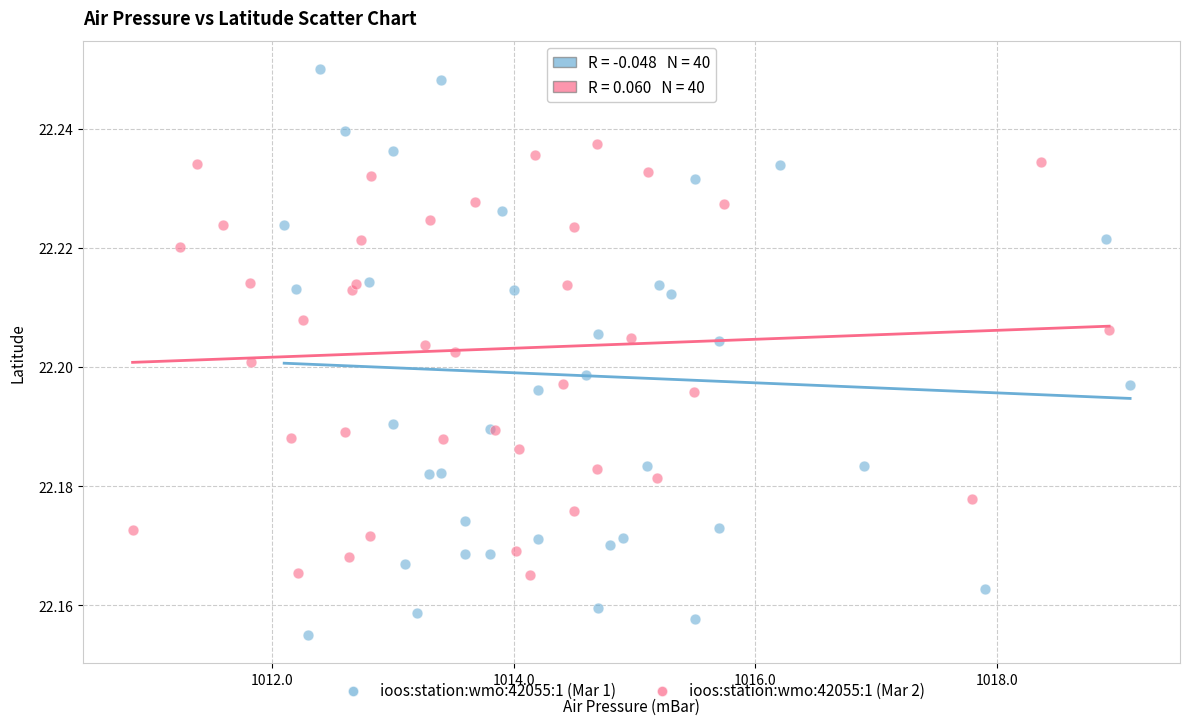

What are all the series names shown in the legend?

ioos:station:wmo:42055:1 (Mar 1), ioos:station:wmo:42055:1 (Mar 2)